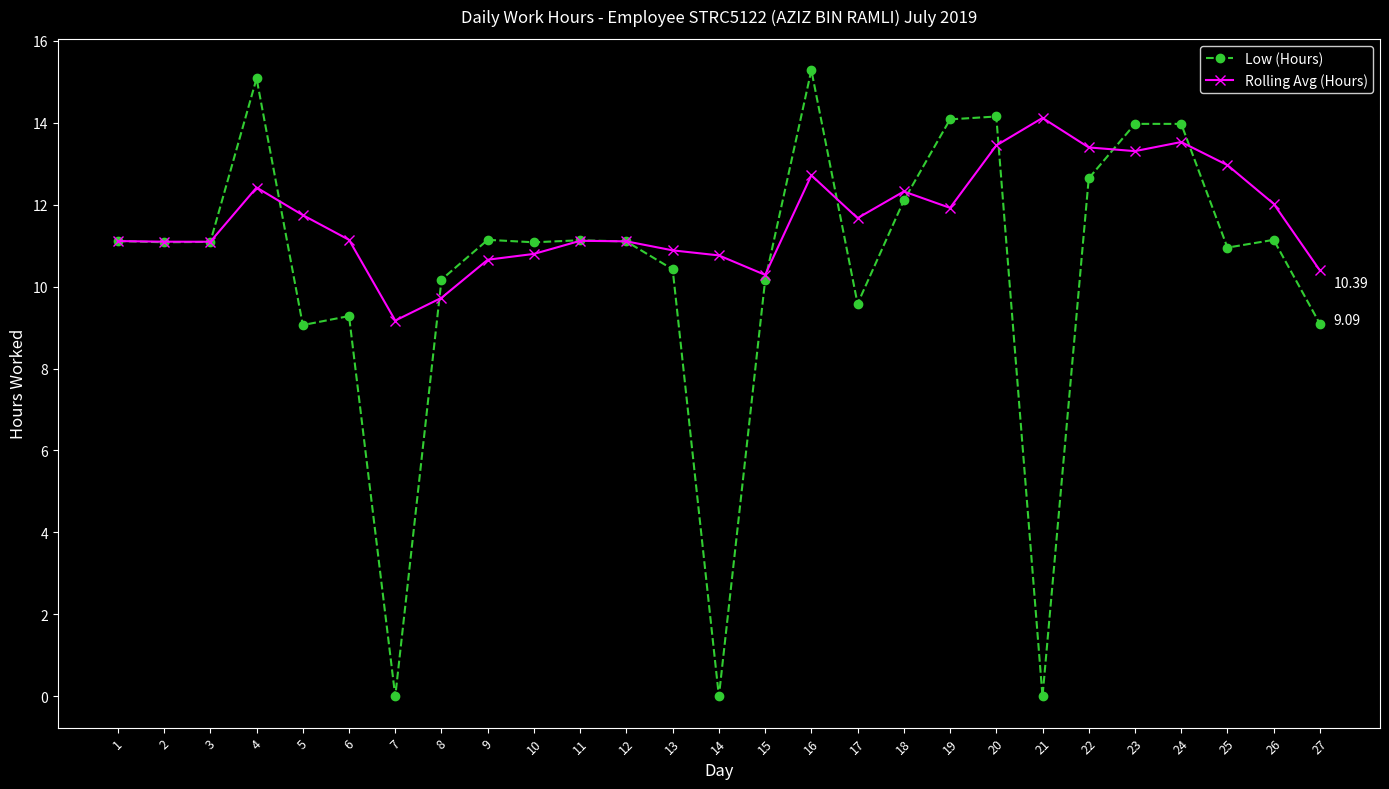

What is the total value across all series at 15?

20.4